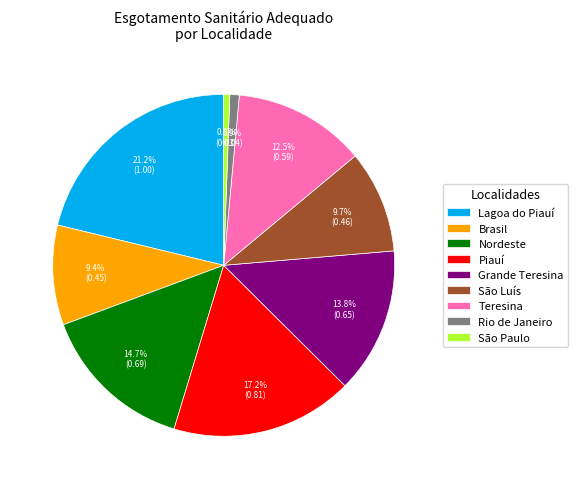

The Teresina slice represents 6% of the pie. True or false?

False